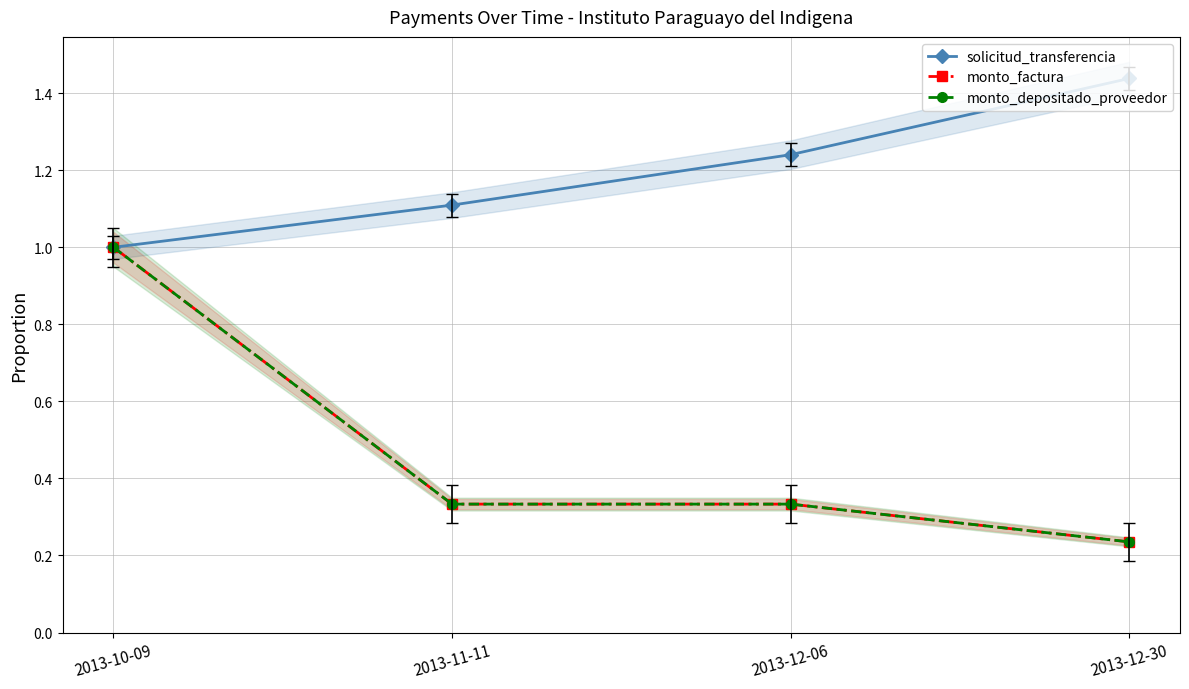

Between 2013-10-09 and 2013-11-11, which is larger?

2013-11-11